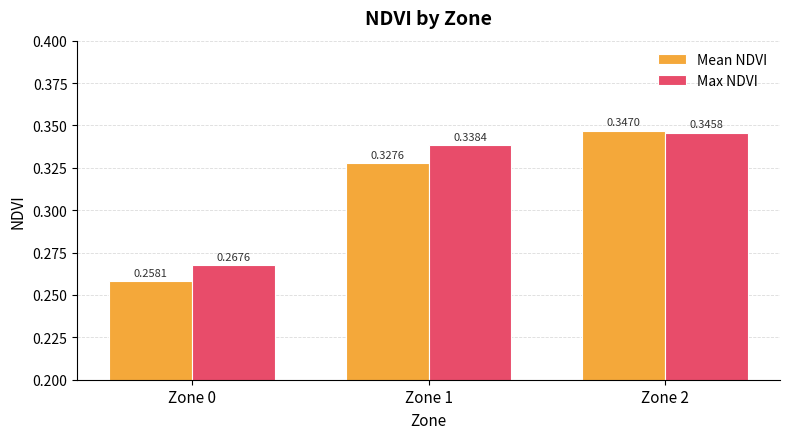

At which category is the sum across all series the highest?

Zone 2